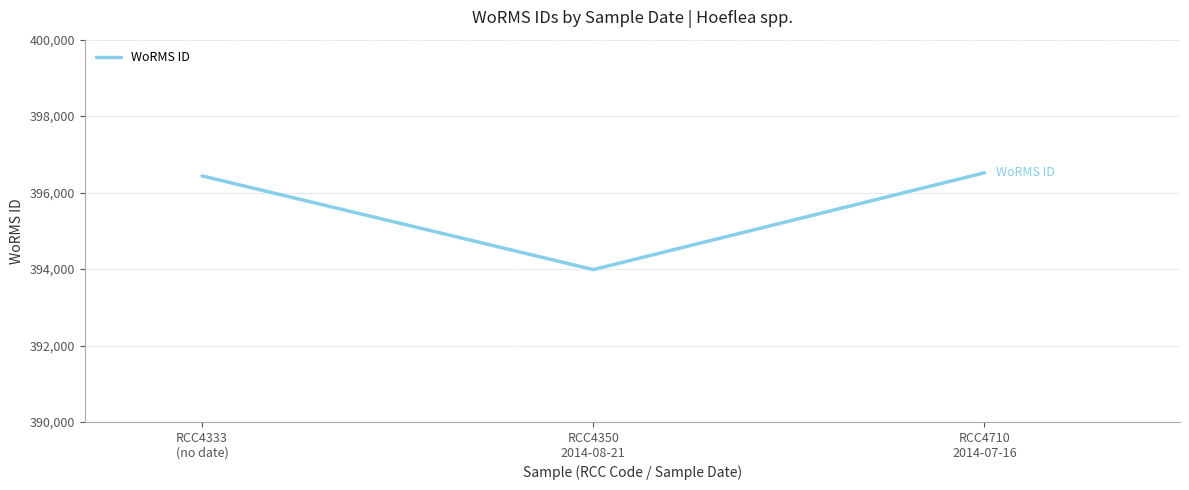

The value at RCC4710
2014-07-16 is 625498. True or false?

False